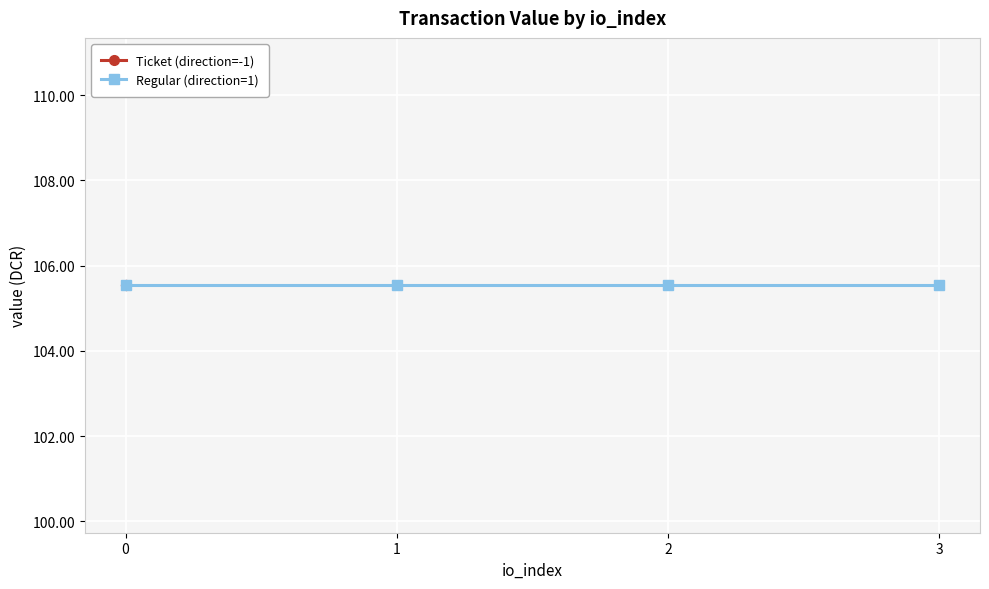

At 1, list the series in order from largest to smallest.

Ticket (direction=-1), Regular (direction=1)